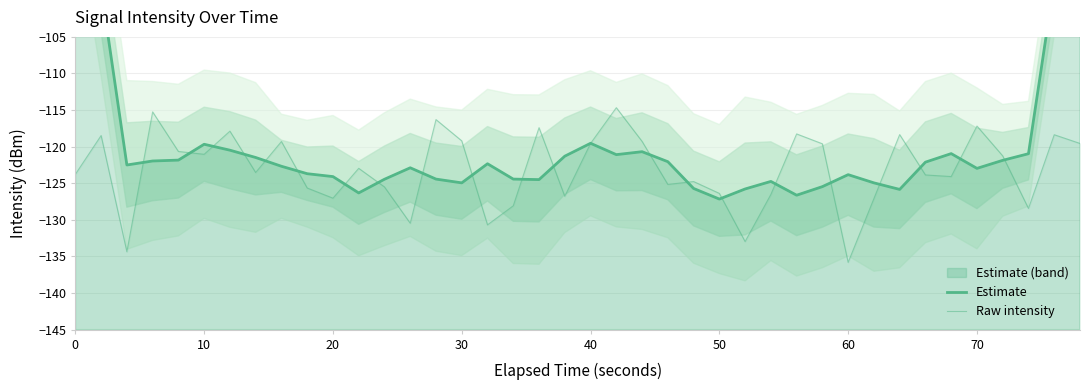

What is the difference between the maximum and minimum values in the Raw intensity series?

21.1